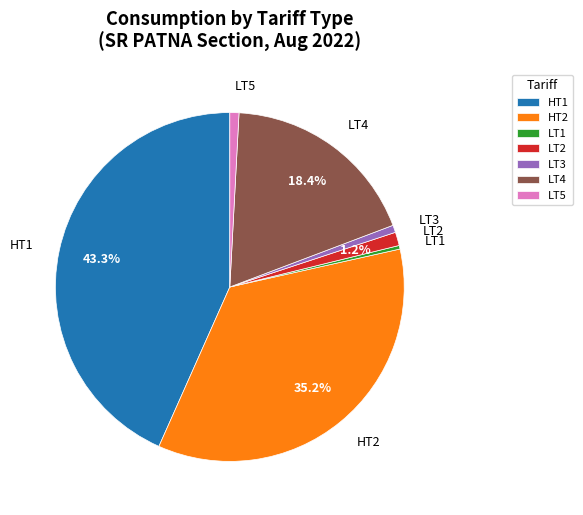

Is there a majority slice in this chart?

No